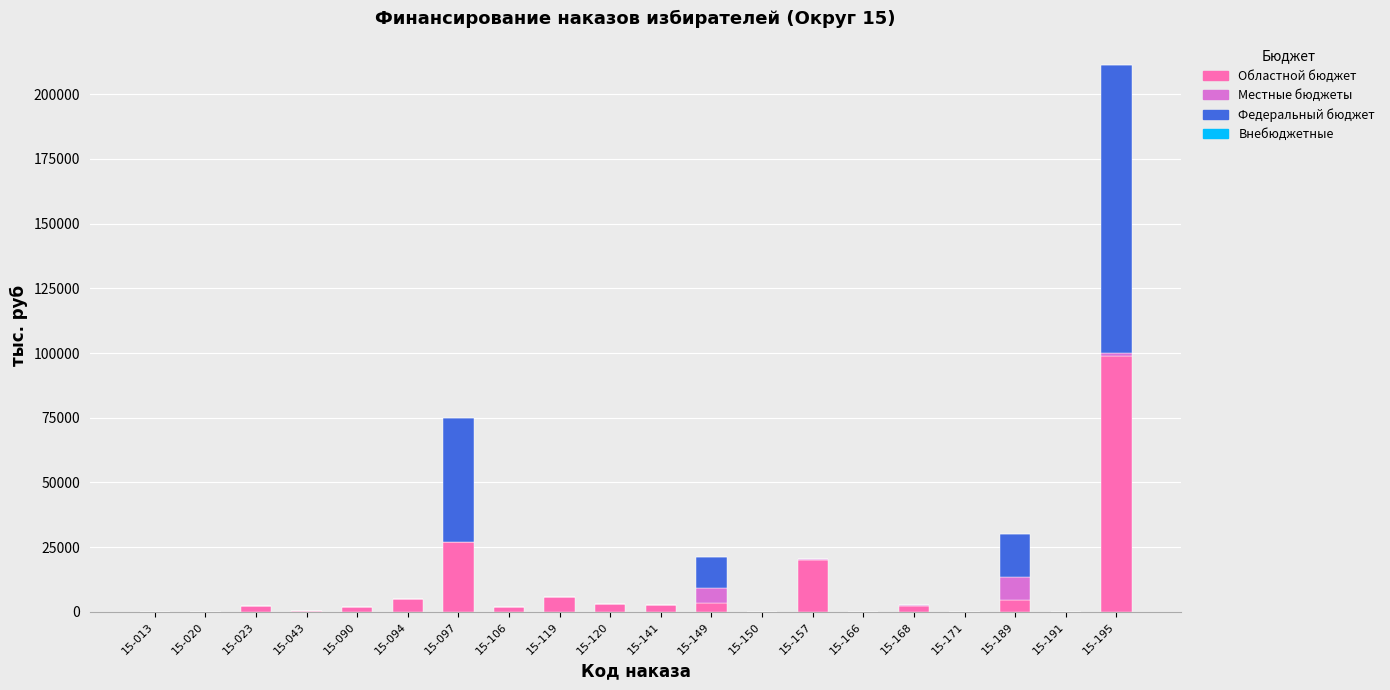

How many categories are shown in the chart?

20